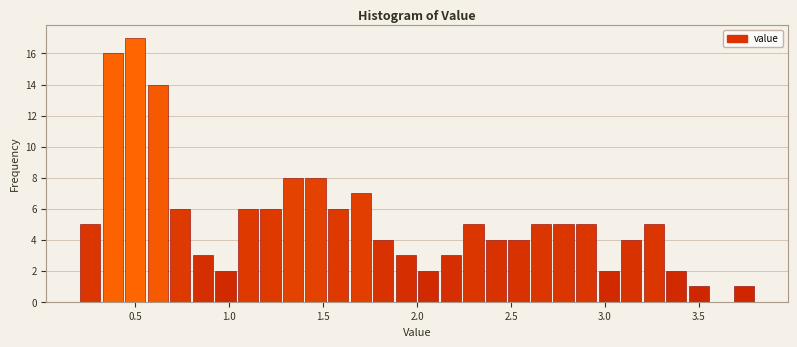

Around what value on the x-axis is the tallest bar? Give the approximate position of its centre, as read against the axis.

0.50